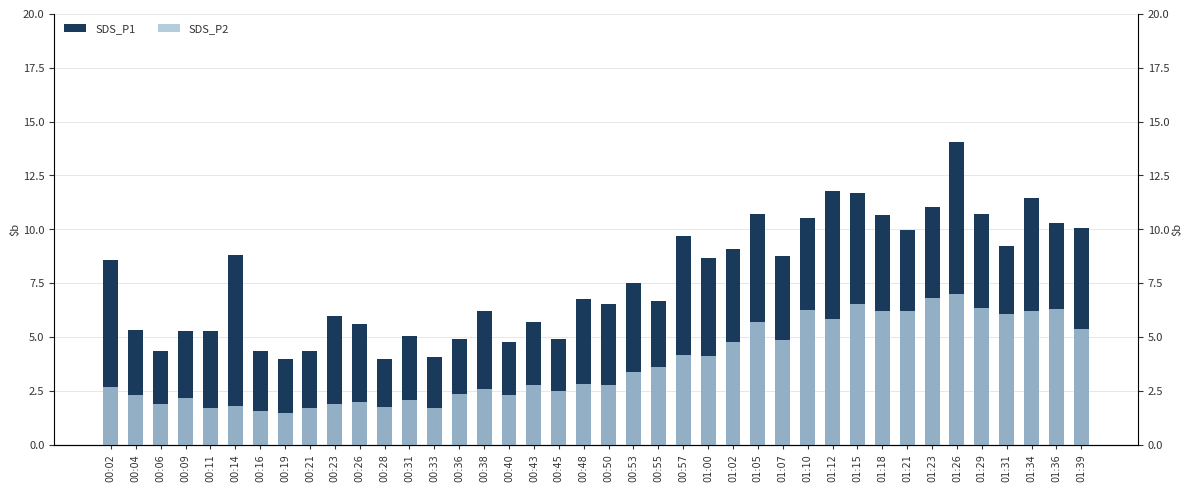

What is the value of the SDS_P2 bar at the 11th from the left?

2.0